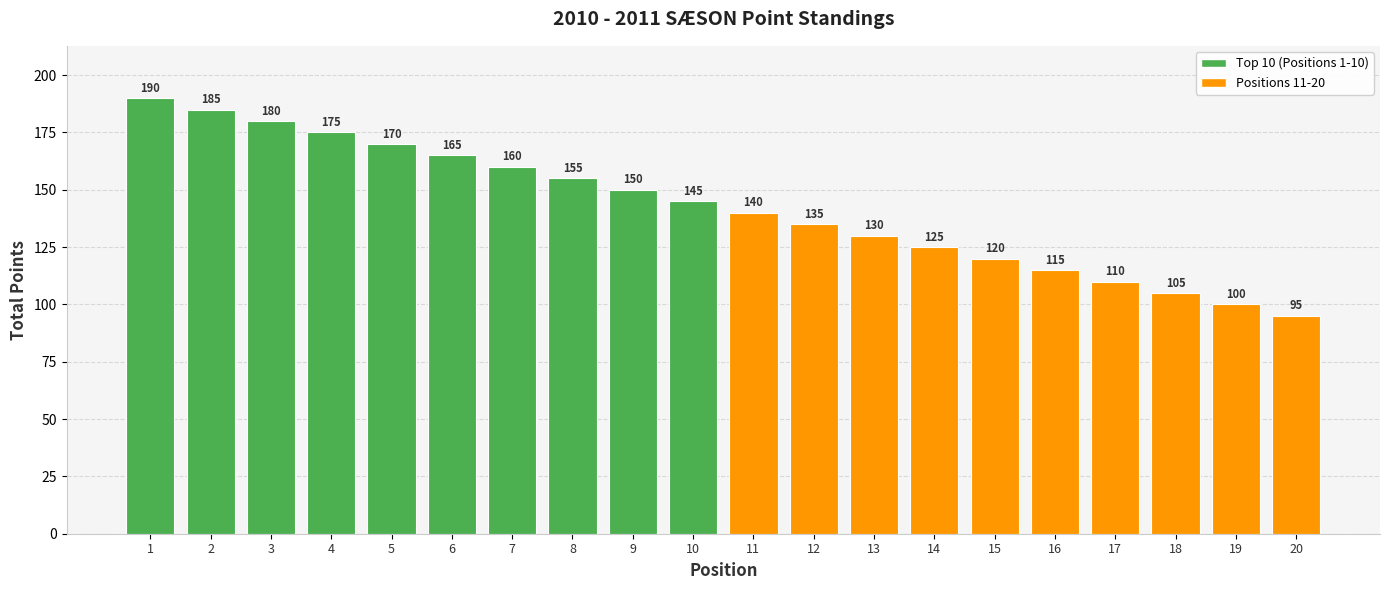

Which label corresponds to the largest value in the chart?

1